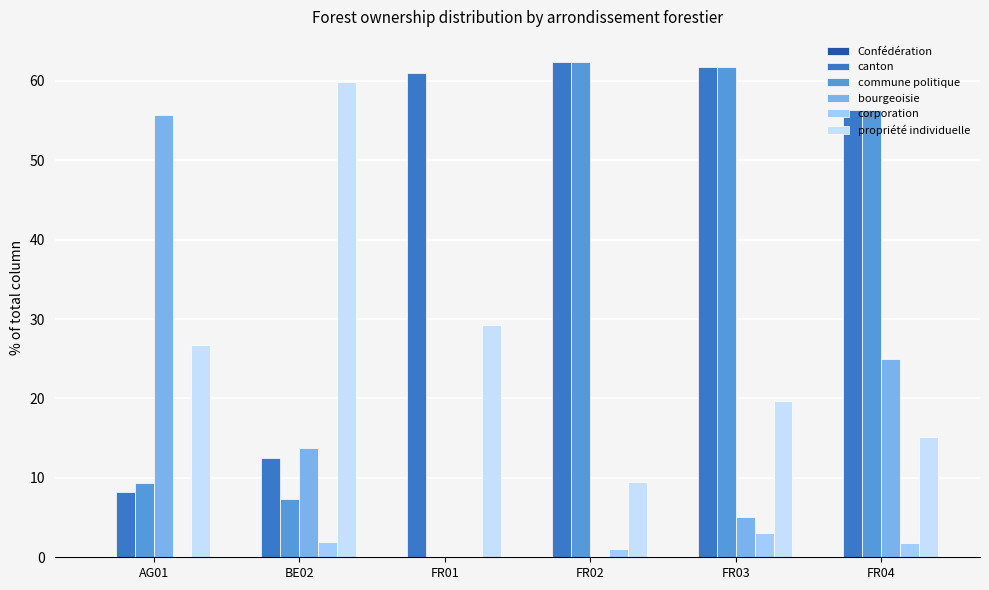

At which label is canton closest to 35?

FR04